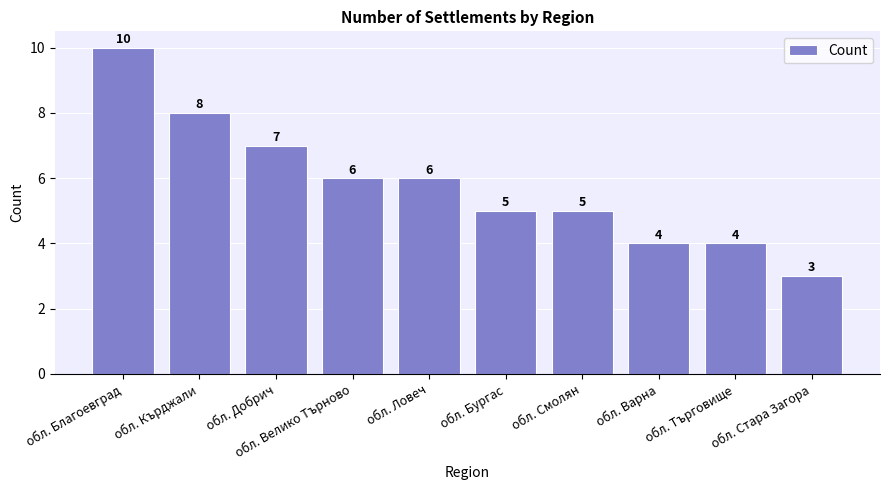

What position from the right is обл. Ловеч?

6